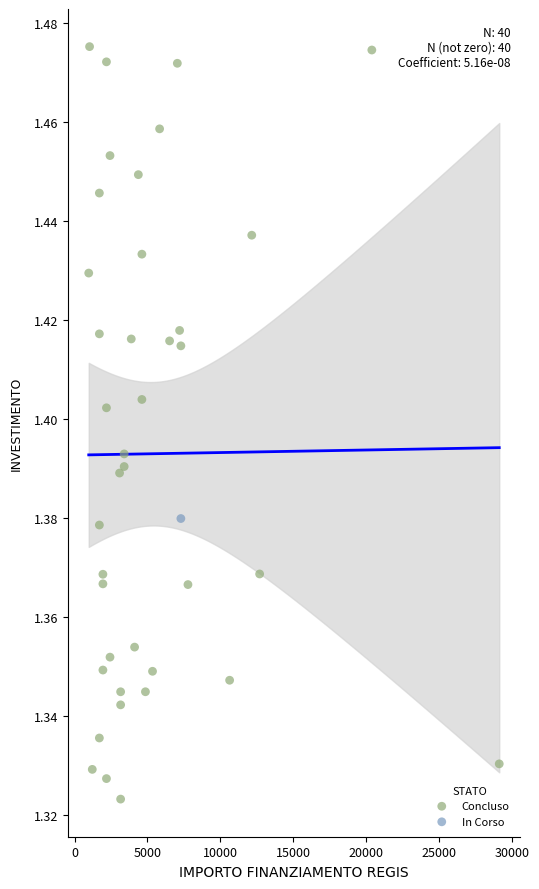

What are all the series names shown in the legend?

Concluso, In Corso